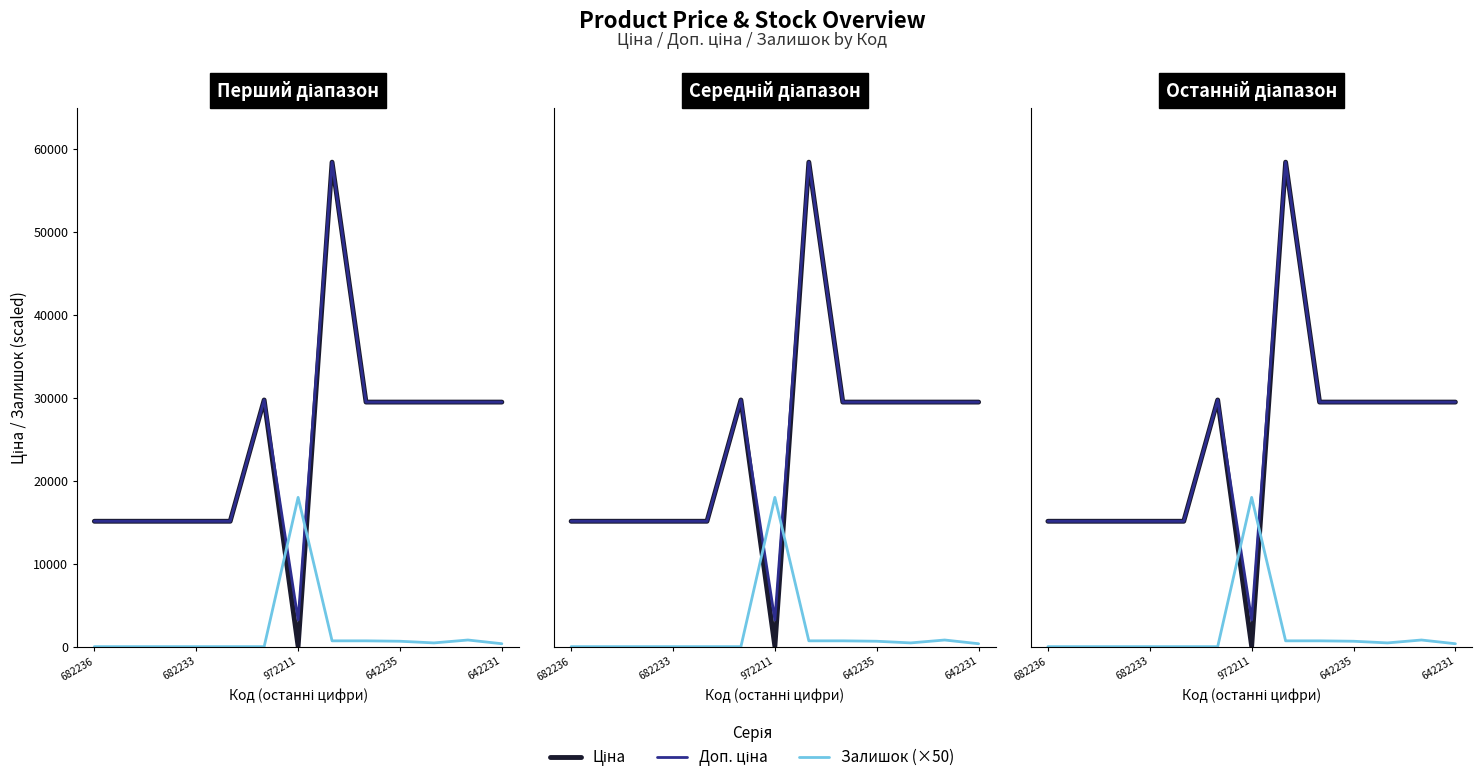

Is the value of Доп. ціна at 12 greater than the value of Залишок (×50) at 5?

Yes